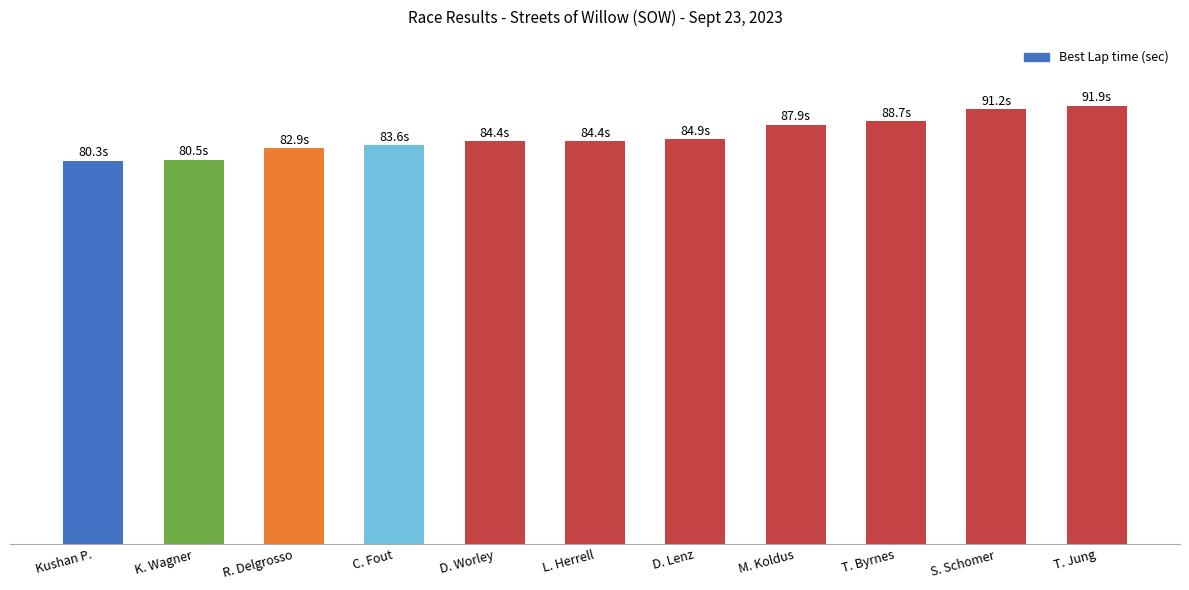

The value at S. Schomer is 91.2. True or false?

True